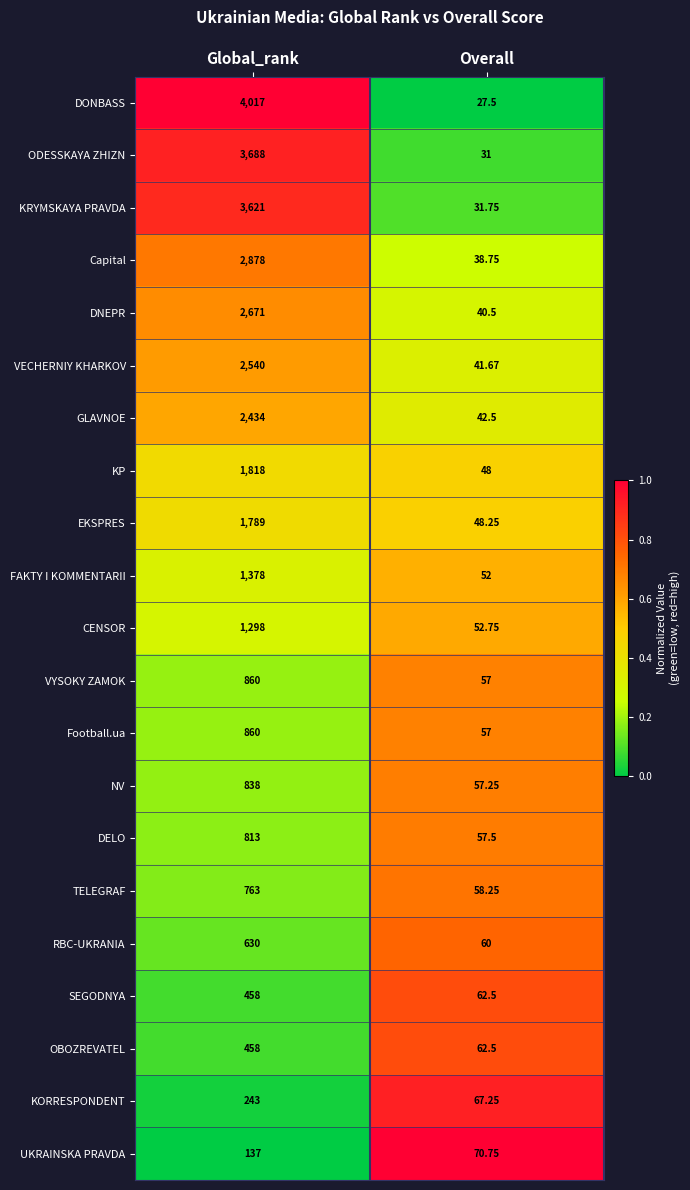

List the labels in order of DELO value, largest first.

Global_rank, Overall